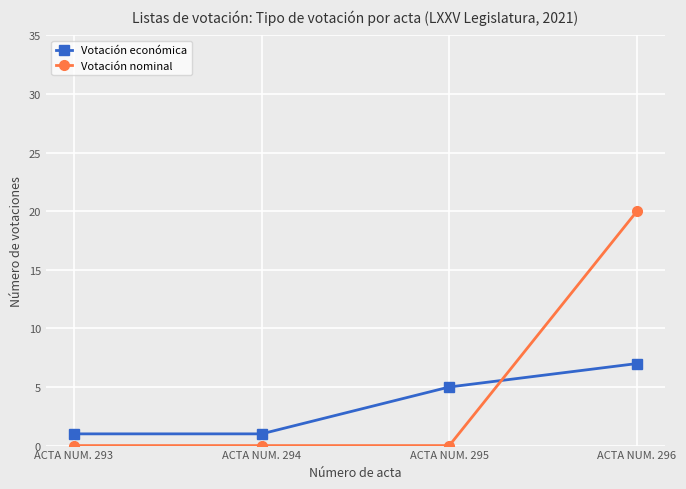

What is the highest value of the Votación nominal series?

20